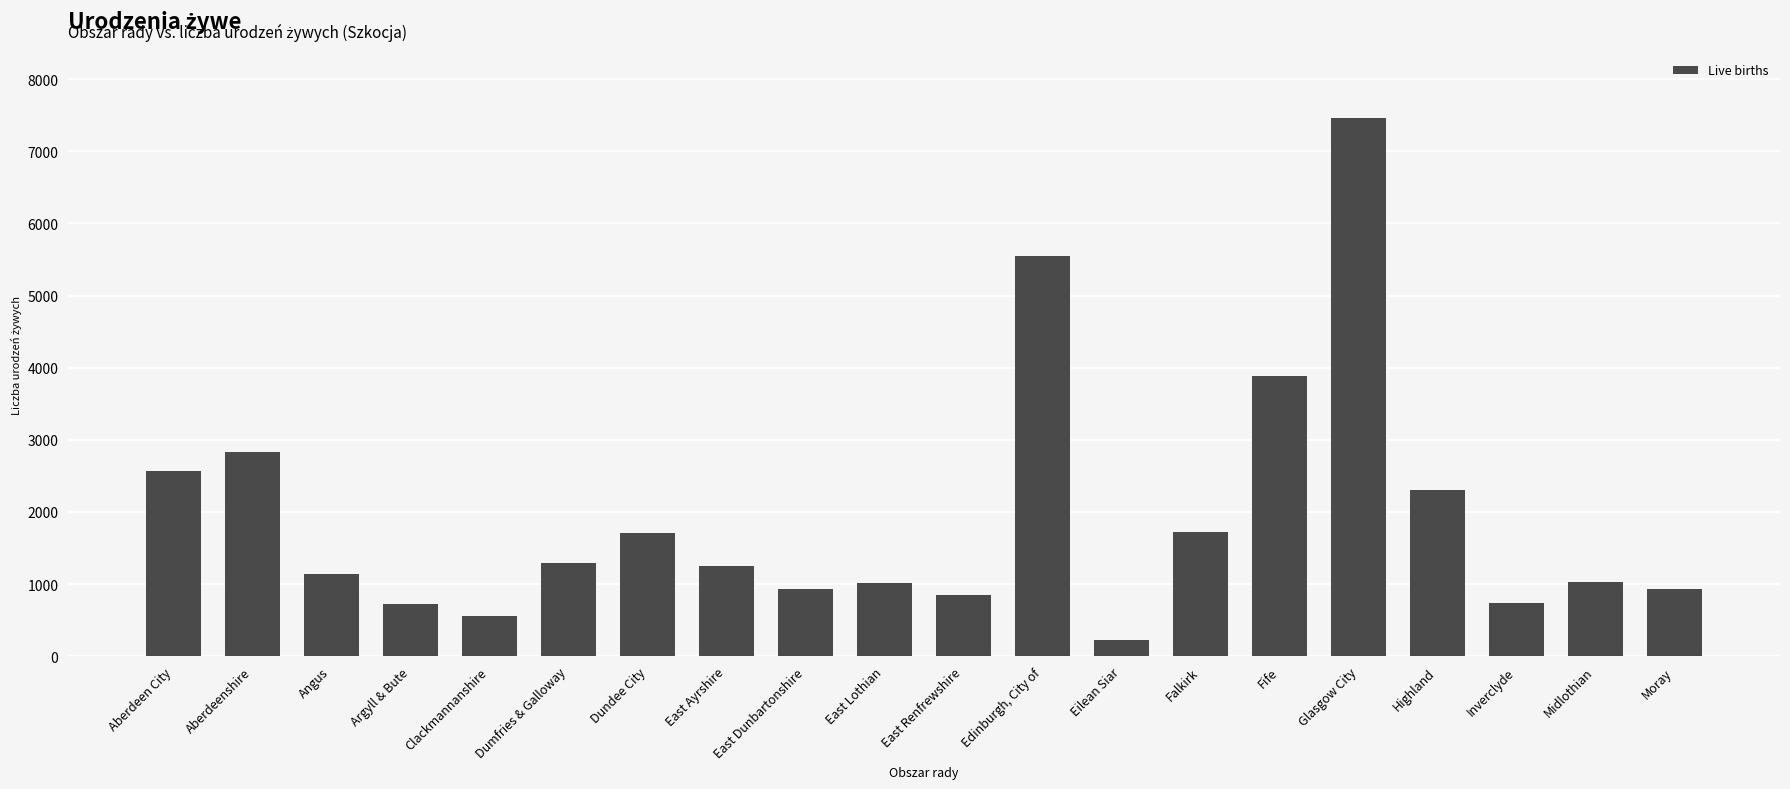

What is the change in value from Edinburgh, City of to Falkirk?

-3838